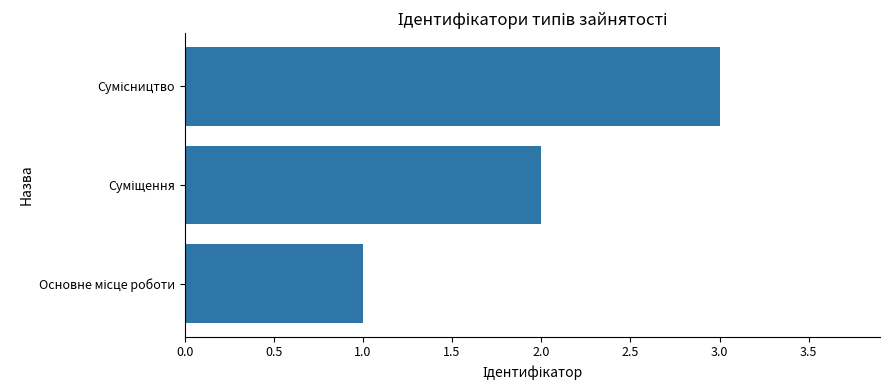

What is the sum of all values?

6